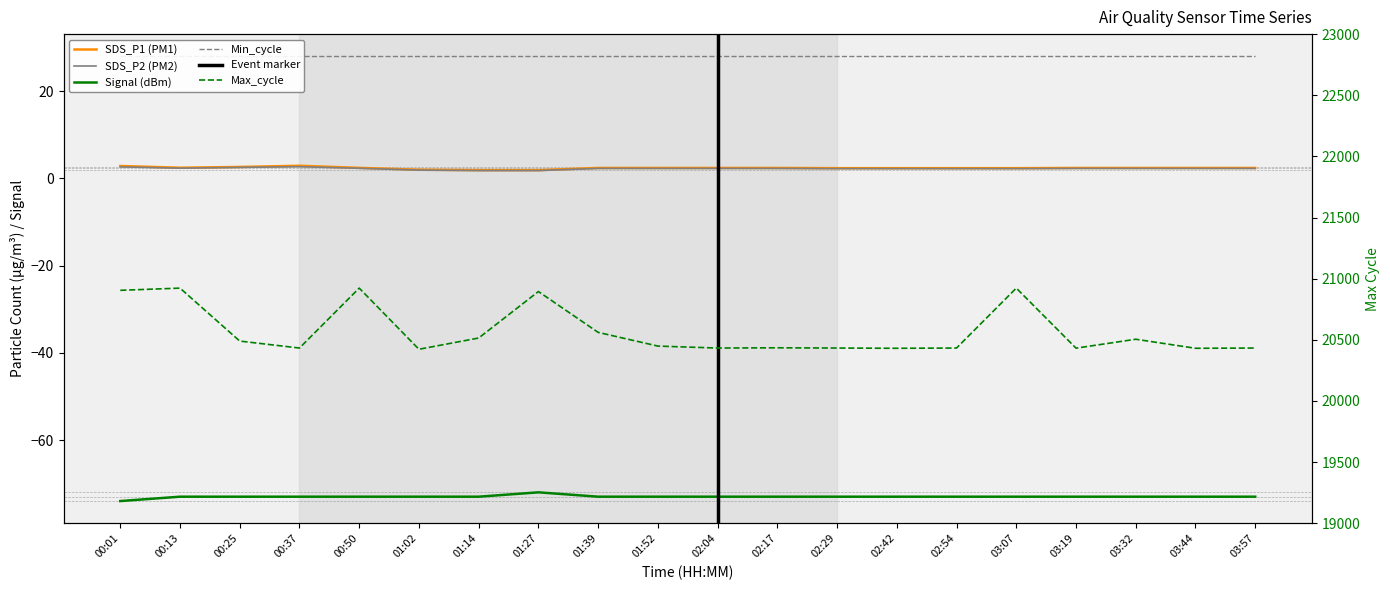

How many data points does each series have?

20